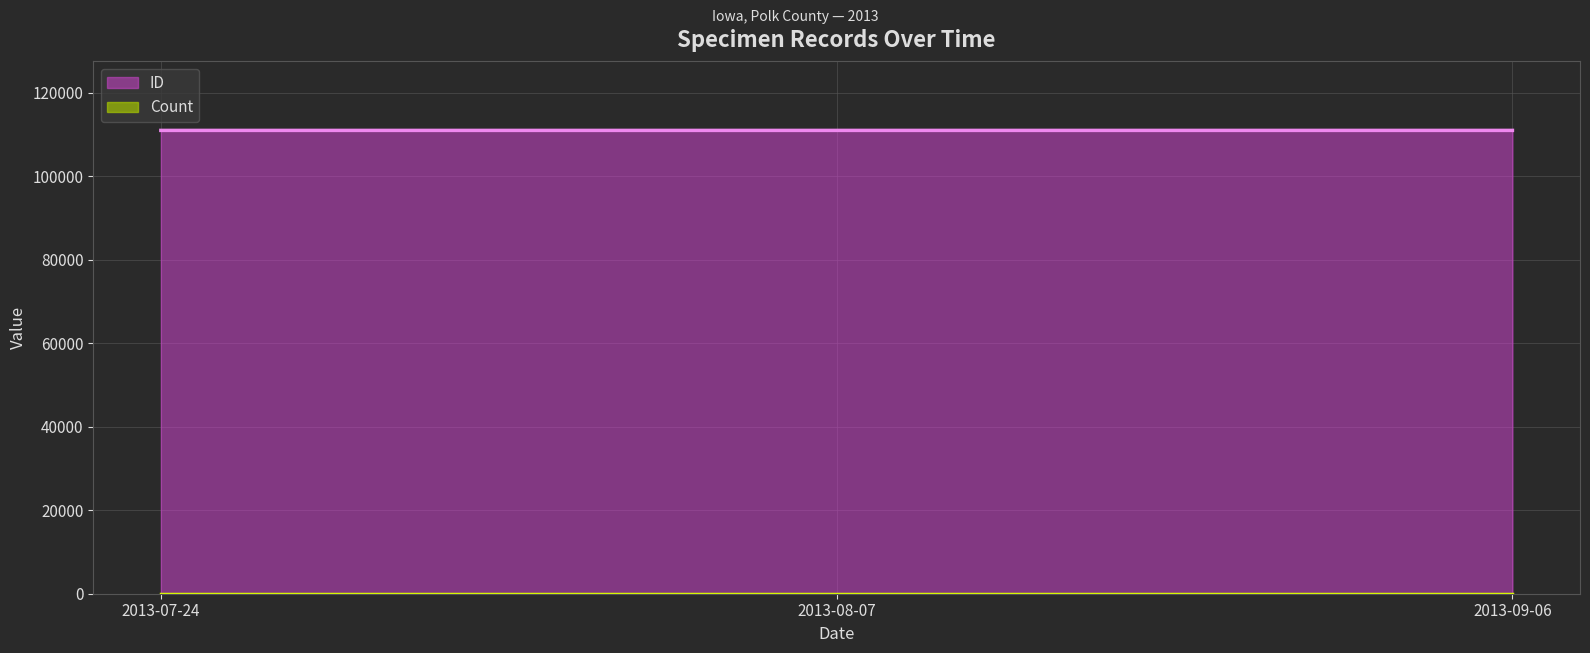

How many values are between 110980 and 110982?

3